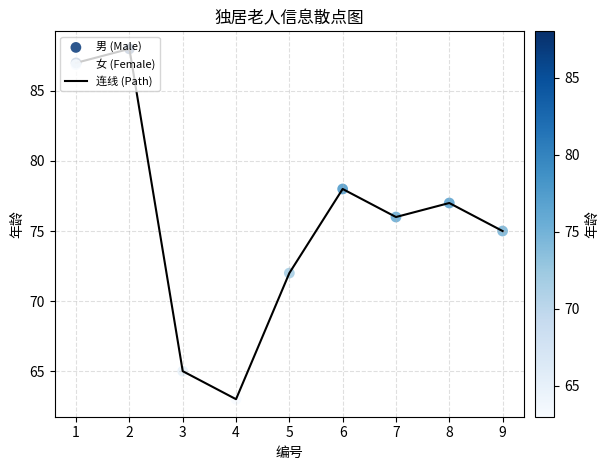

What is the ratio of the value at 2 to the value at 5?

1.2